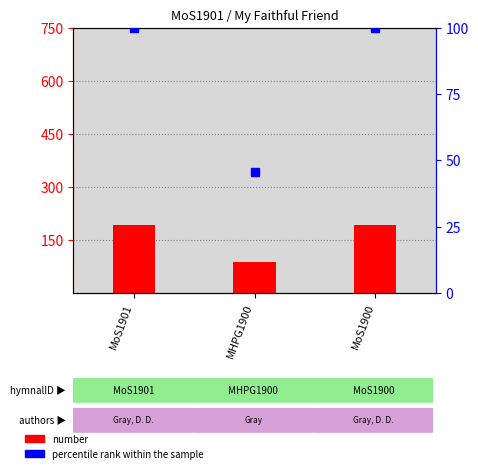

What value does the number series have at MHPG1900?

87.0